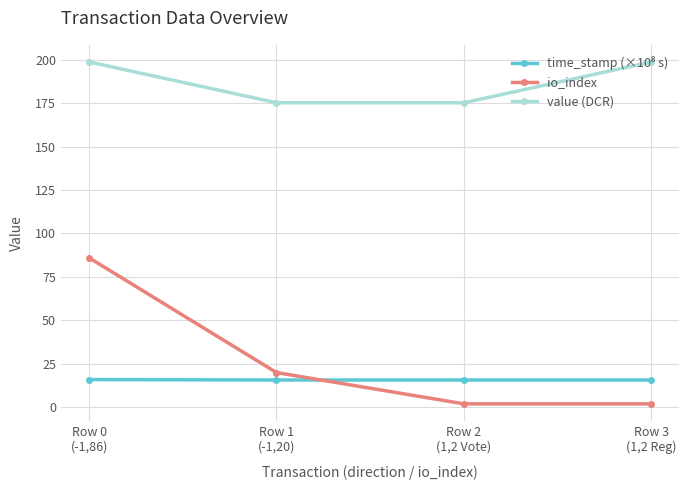

What is the difference between the second highest and minimum values in the value (DCR) series?

23.5